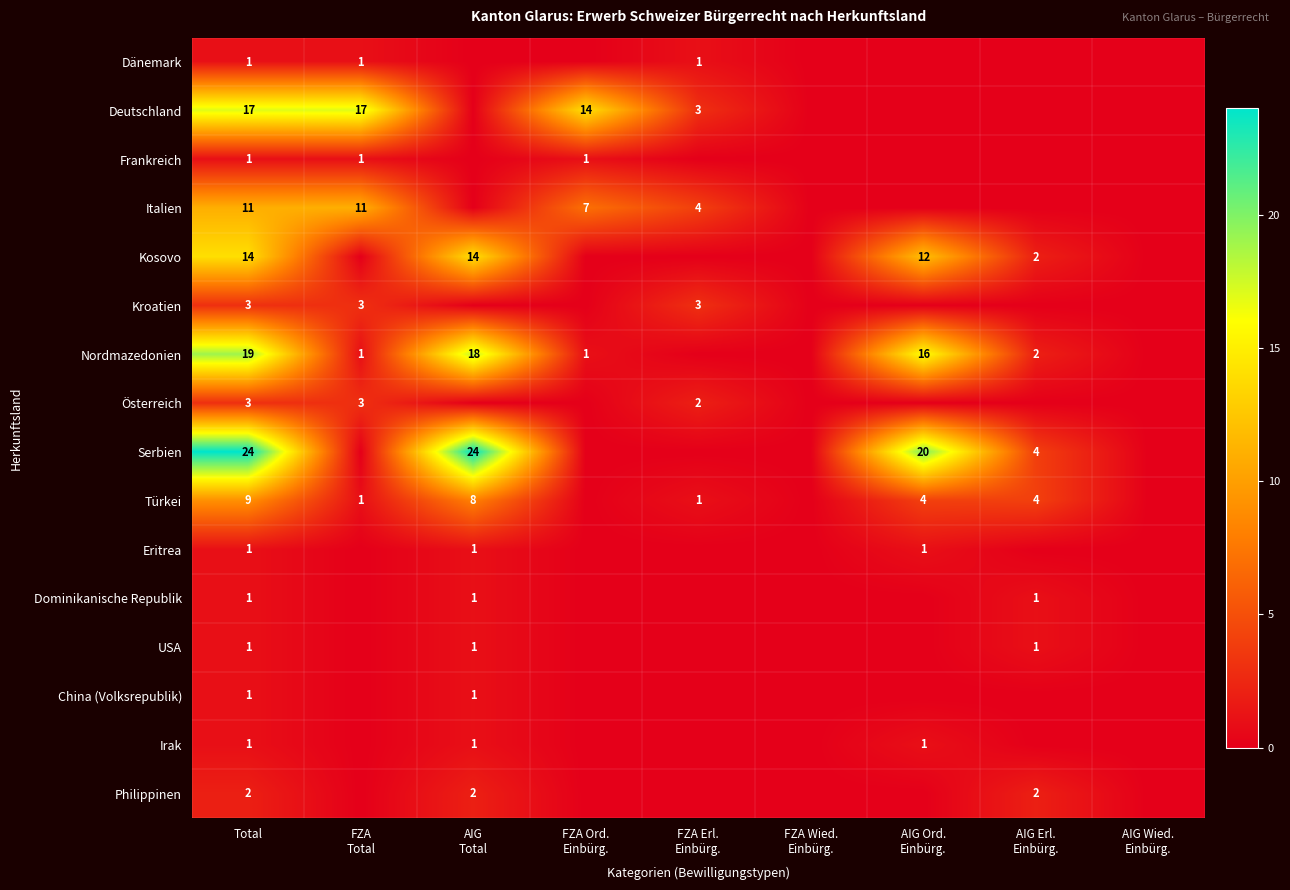

Is it true that Österreich equals 0 at AIG Wied. Einbürg.?

True